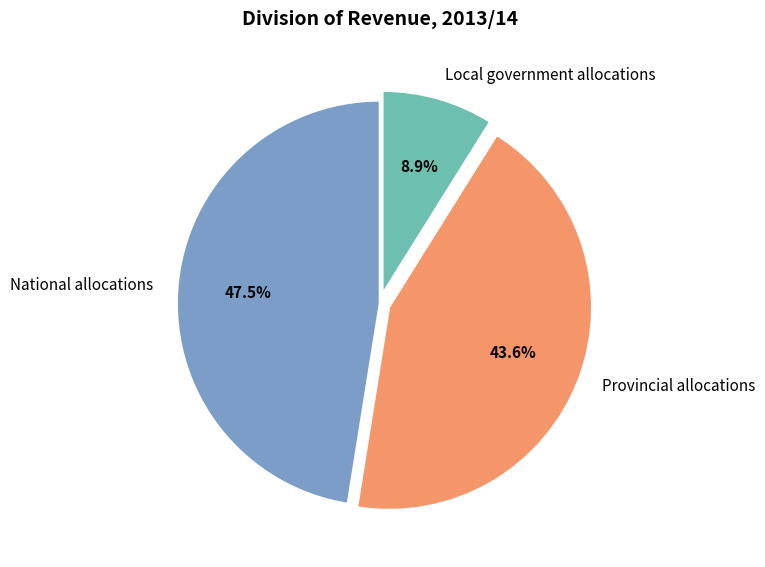

Between Provincial allocations and Local government allocations, which is larger?

Provincial allocations